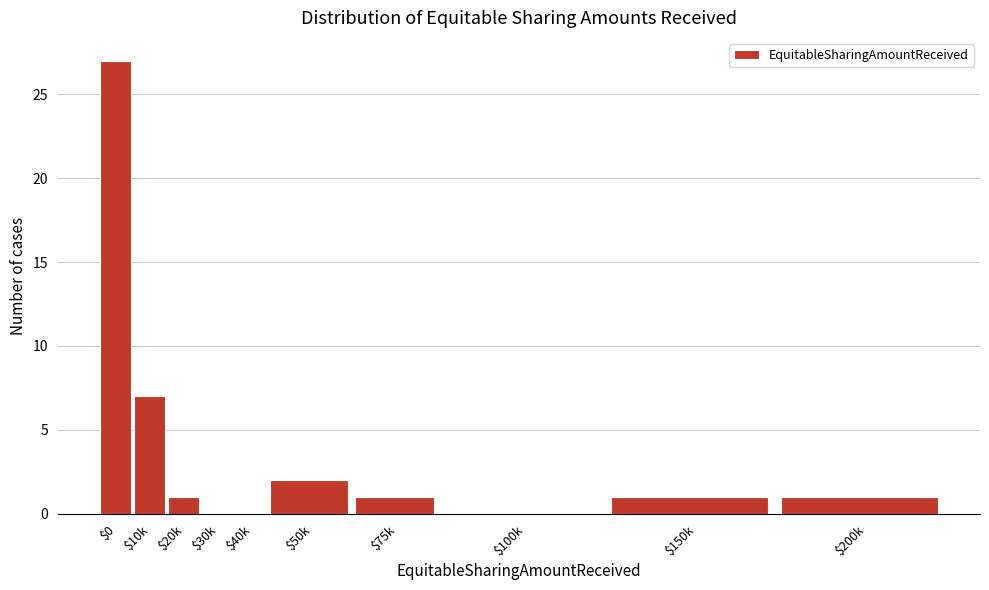

What is the sum of all values?

40